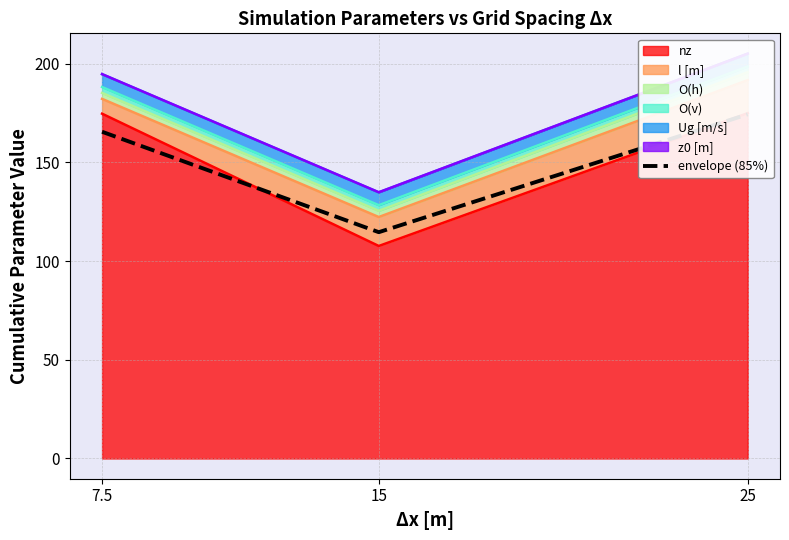

Approximately how many times larger is the value at 25 compared to 15?

1.5